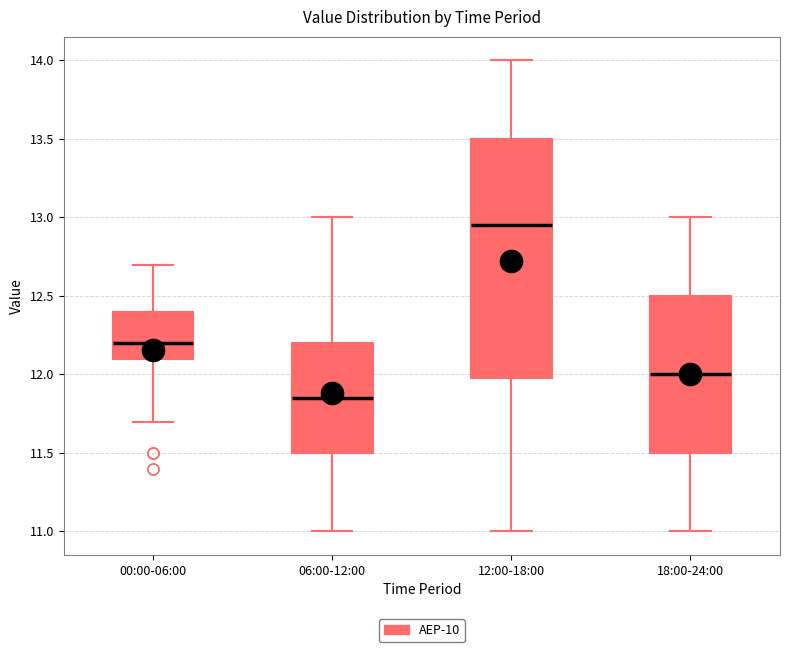

Which box has the highest median line?

12:00-18:00